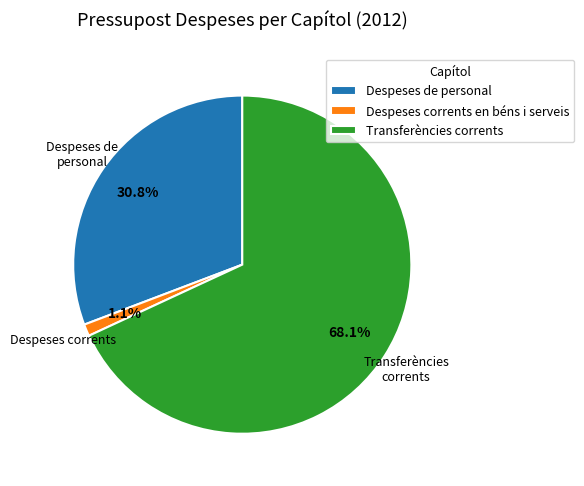

The Despeses de personal slice represents 31% of the pie. True or false?

True